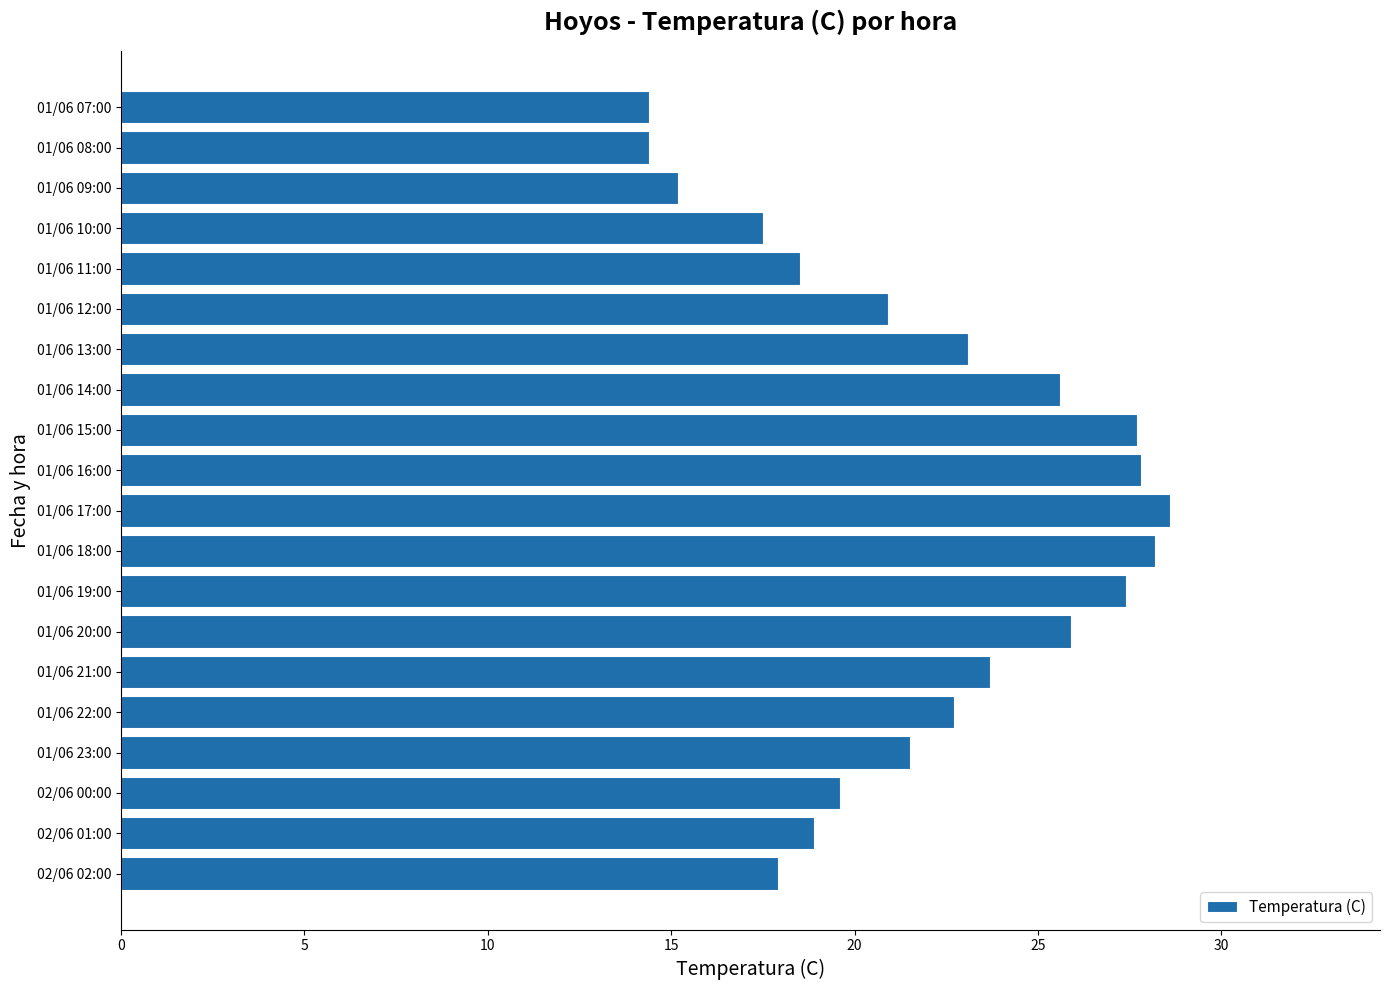

Approximately how many times larger is the value at 01/06 17:00 compared to 01/06 10:00?

1.6